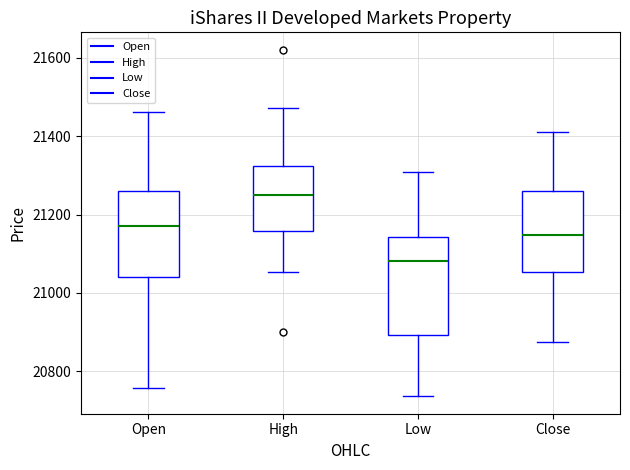

Where is the upper edge of the box for High on the y-axis? The values are not printed on the chart, so give them approximately, as read against the axis.

21320